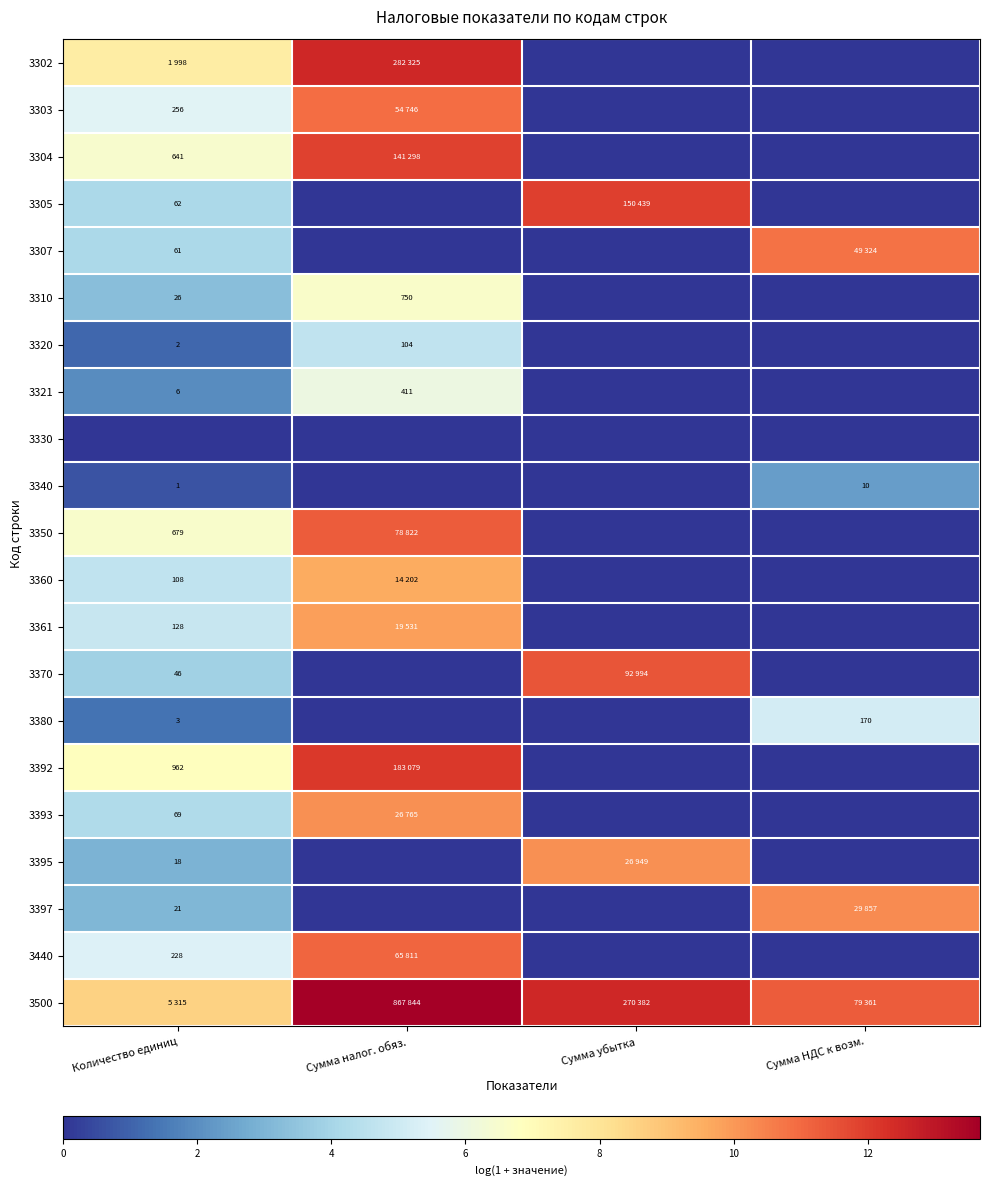

Where is 3440 nearest to the value 5?

Количество единиц